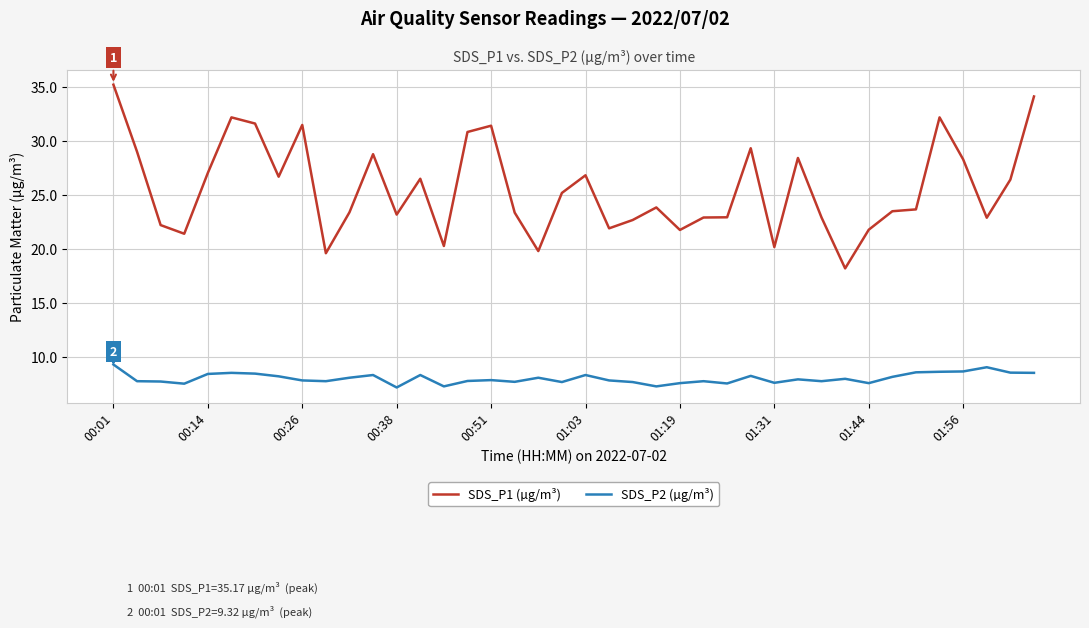

What is the difference between the maximum and minimum values in the SDS_P2 (µg/m³) series?

2.1